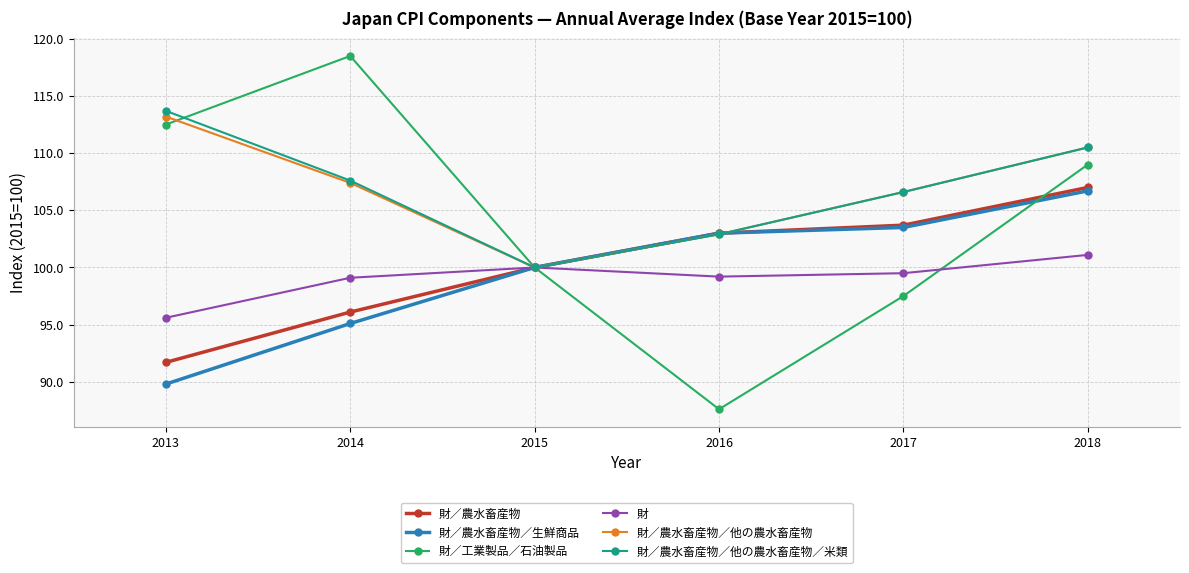

What is the average value of the 財／工業製品／石油製品 series?

104.2